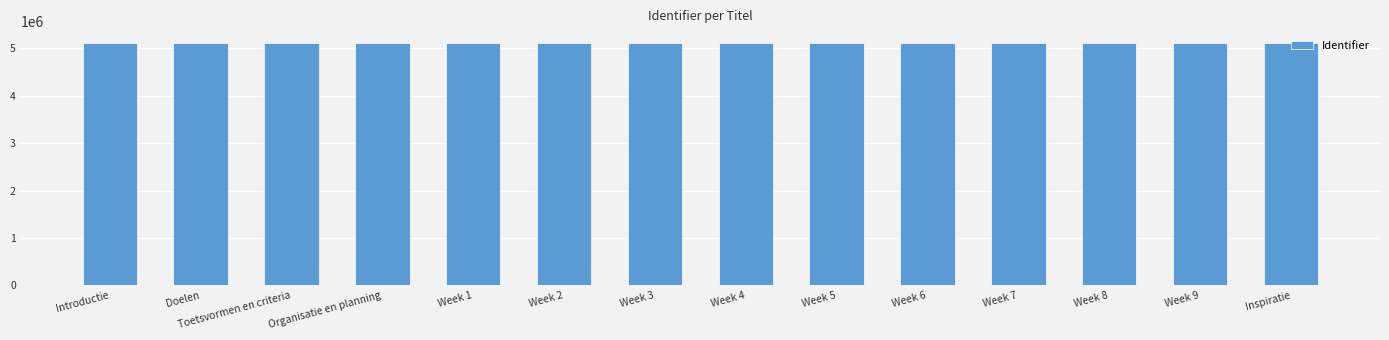

The chart shows a value of 5109337 at Week 8. True or false?

True